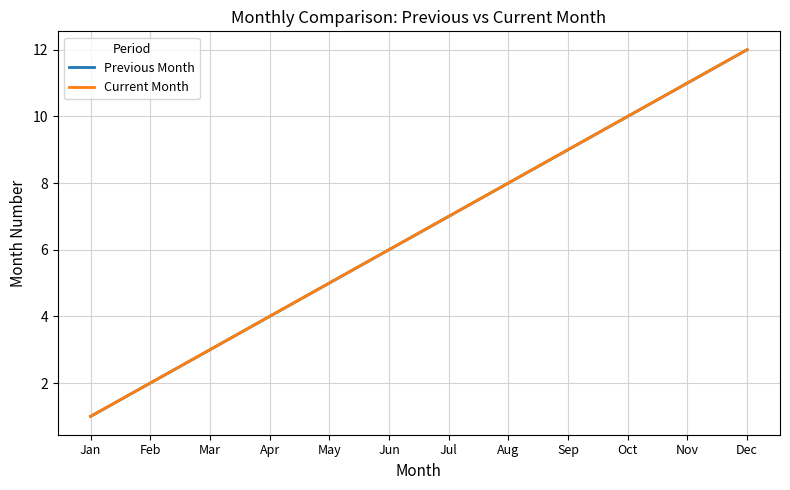

Which series changed the most between Feb and Nov?

Previous Month